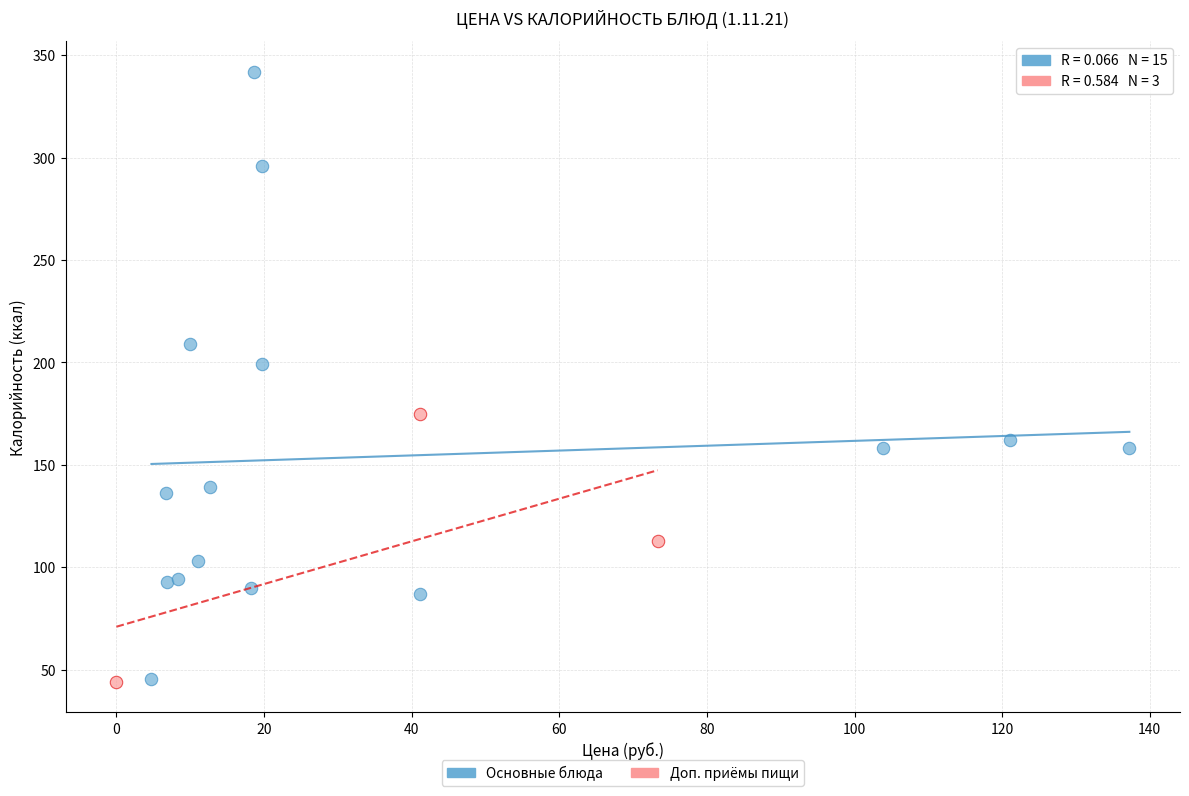

Which series contains the highest Y value?

Основные блюда